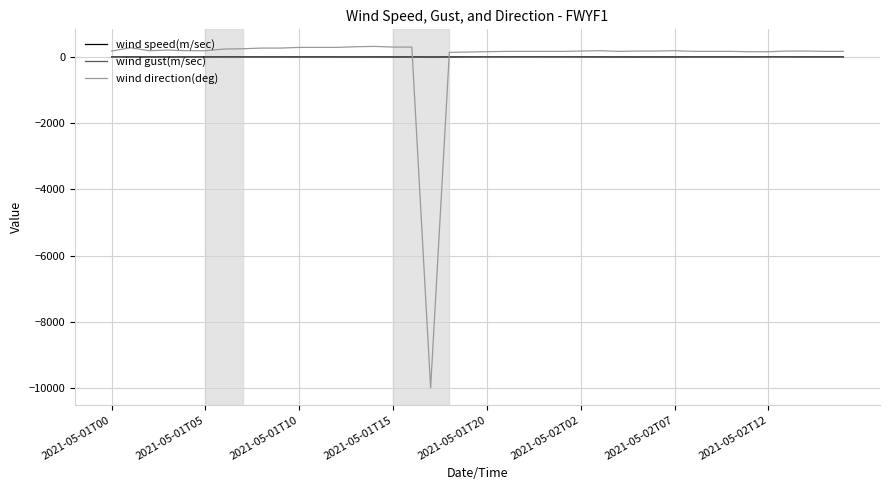

True or false: wind direction(deg) and wind speed(m/sec) cross at least once.

True